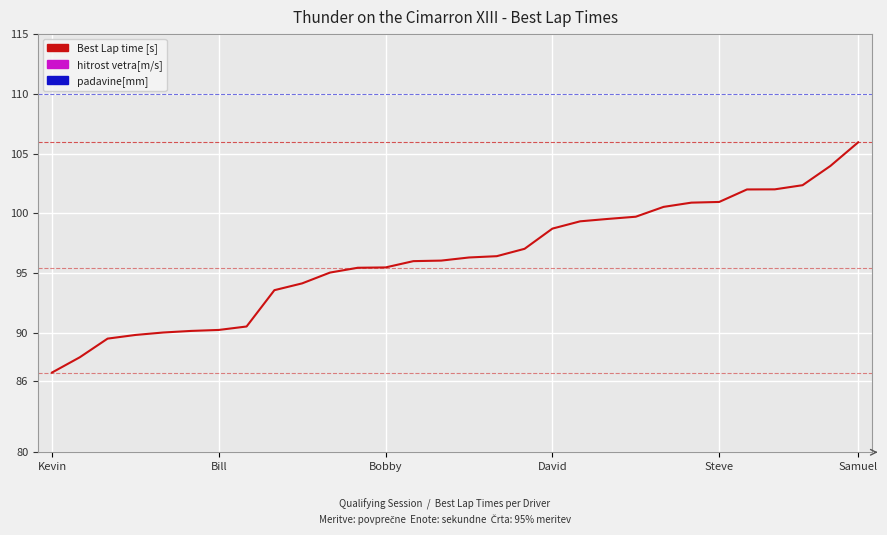

True or false: padavine[mm] has more than 1 interior local peaks.

False